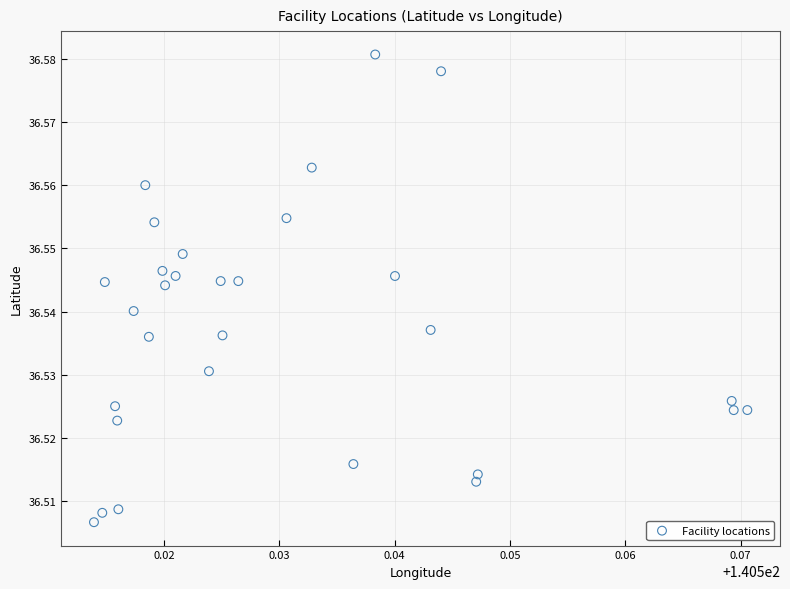

Count the number of points in this scatter plot.

30